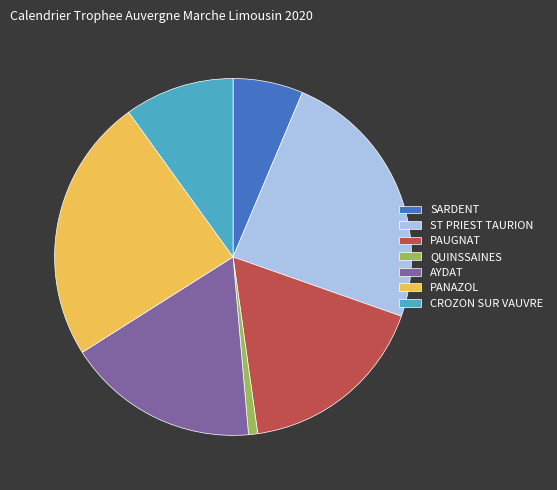

Is there a majority slice in this chart?

No